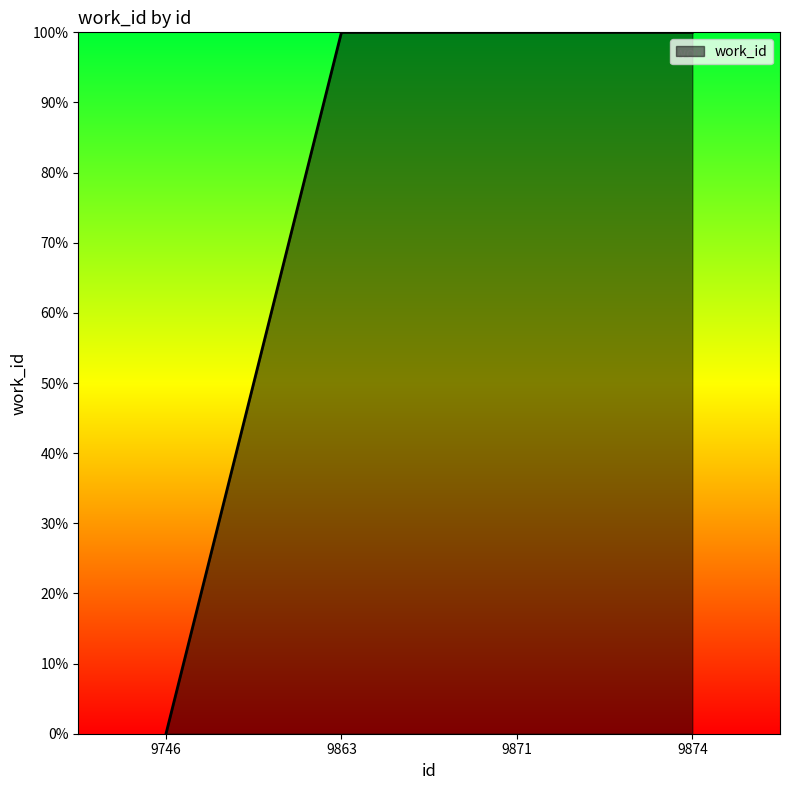

Which label corresponds to the smallest value in the chart?

9746